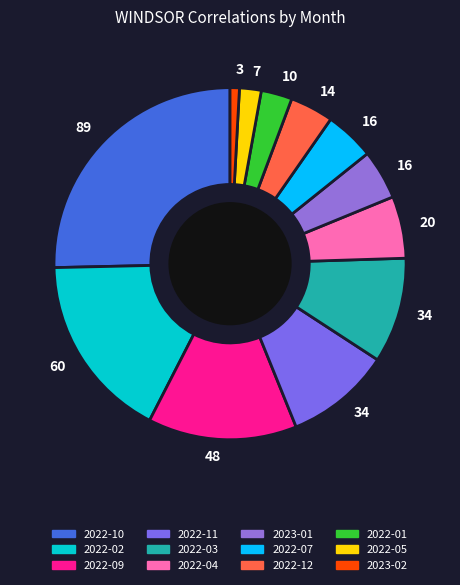

How many segments does this pie chart have?

12